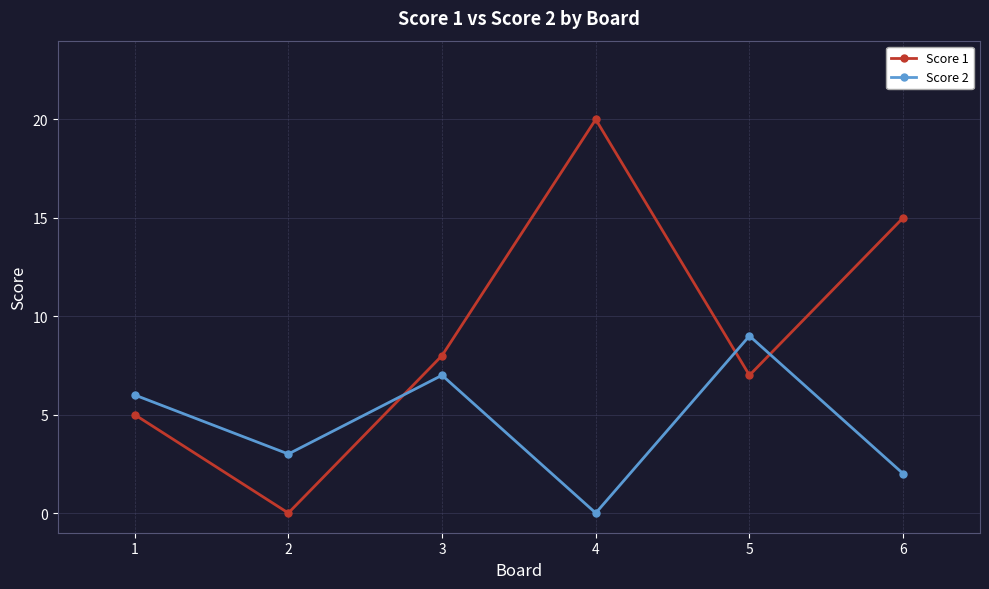

Which category has the highest value across all series?

4